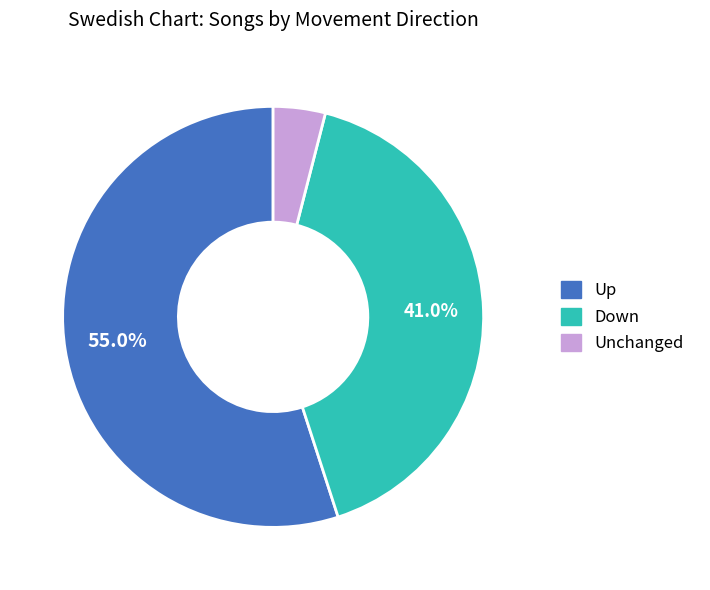

Does any single category account for the majority?

Yes